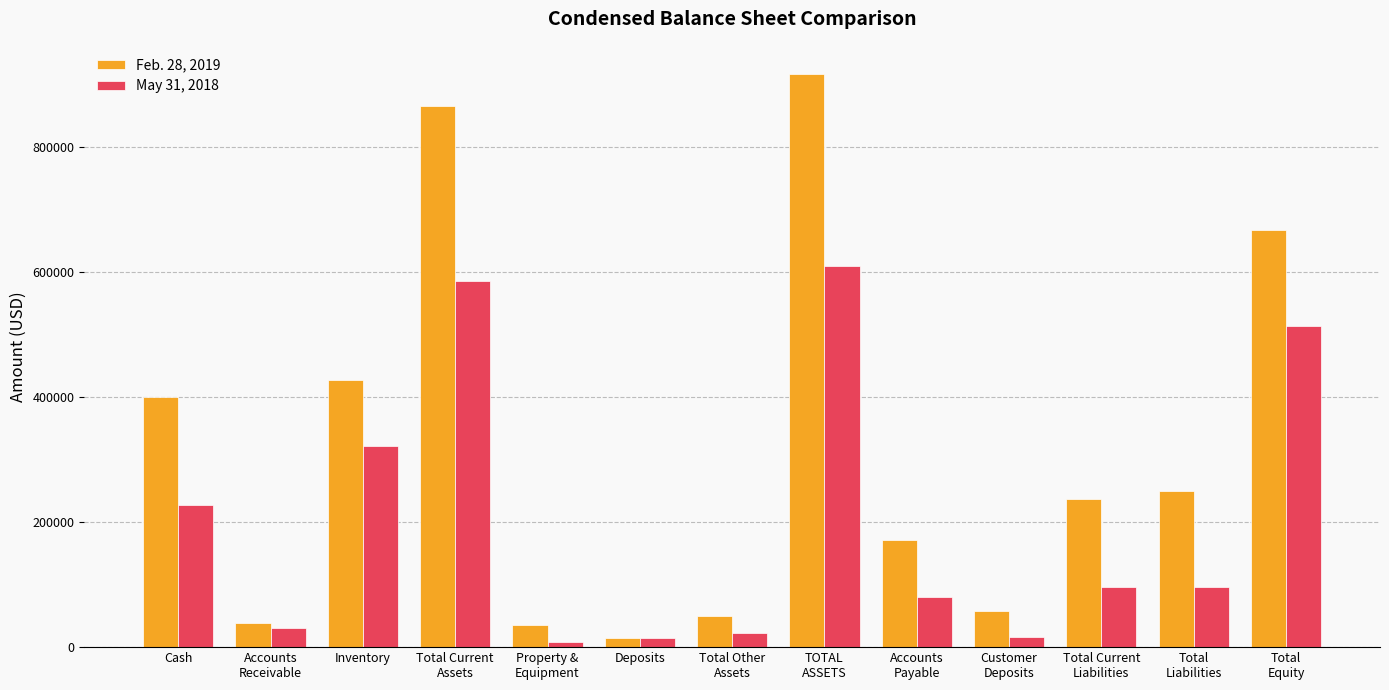

List the series in order of their peak value, lowest first.

May 31, 2018, Feb. 28, 2019